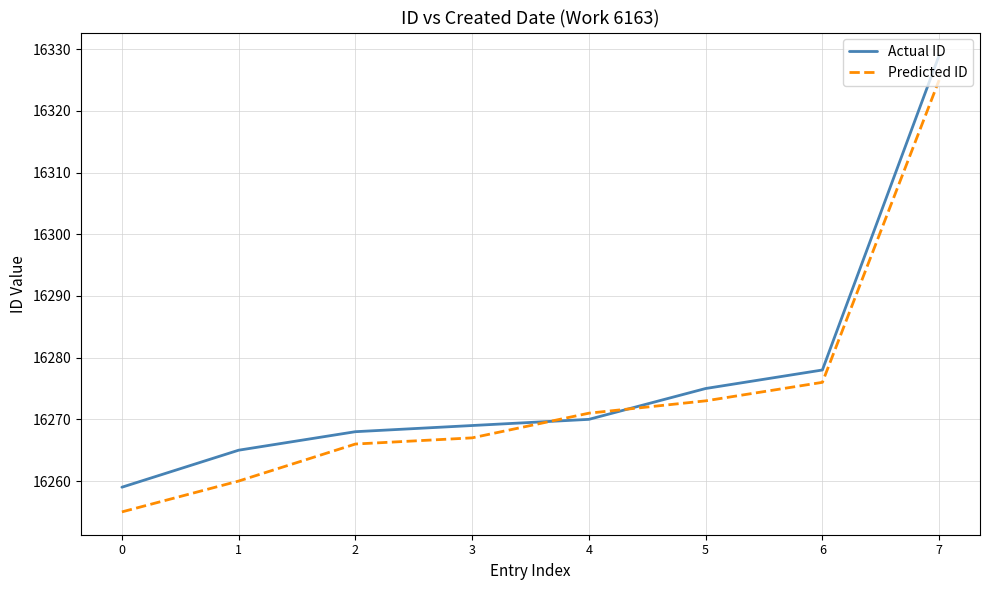

Where is Predicted ID nearest to the value 16290?

6